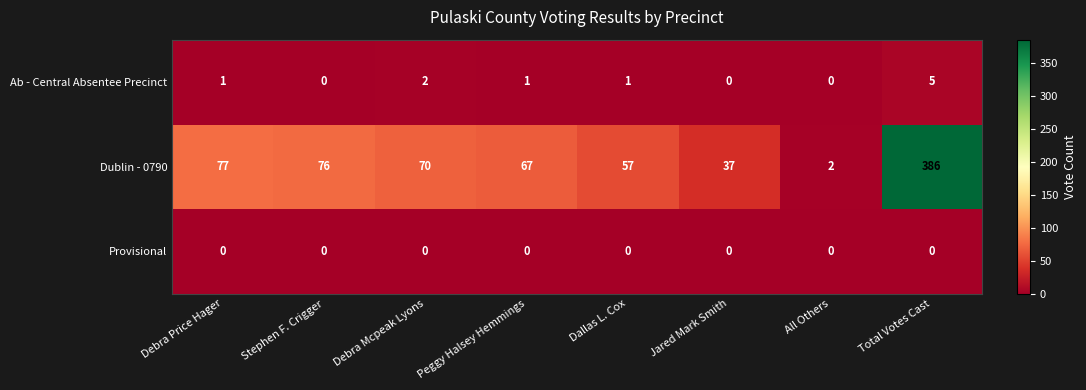

Reading left to right, what are all the values shown in this chart?

Ab - Central Absentee Precinct: Debra Price Hager=1	Stephen F. Crigger=0	Debra Mcpeak Lyons=2	Peggy Halsey Hemmings=1	Dallas L. Cox=1	Jared Mark Smith=0	All Others=0	Total Votes Cast=5
Dublin - 0790: Debra Price Hager=77	Stephen F. Crigger=76	Debra Mcpeak Lyons=70	Peggy Halsey Hemmings=67	Dallas L. Cox=57	Jared Mark Smith=37	All Others=2	Total Votes Cast=386
Provisional: Debra Price Hager=0	Stephen F. Crigger=0	Debra Mcpeak Lyons=0	Peggy Halsey Hemmings=0	Dallas L. Cox=0	Jared Mark Smith=0	All Others=0	Total Votes Cast=0